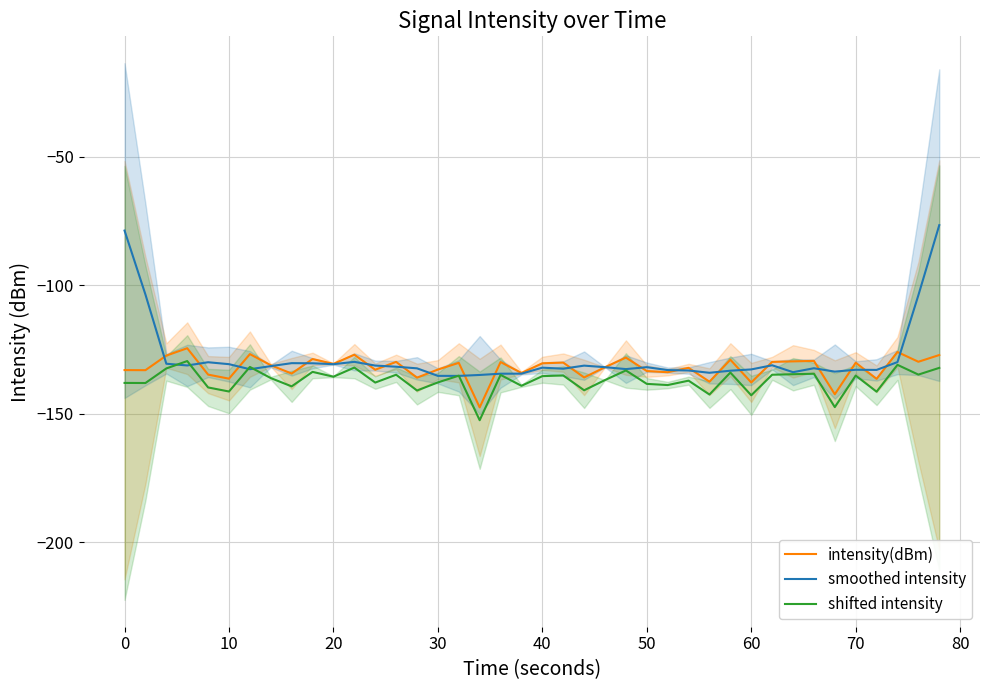

True or false: intensity(dBm) and shifted intensity intersect in this chart.

False